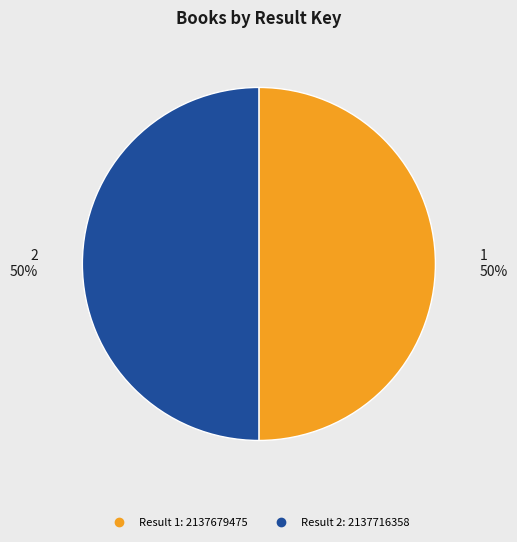

Count the number of slices in the pie.

2